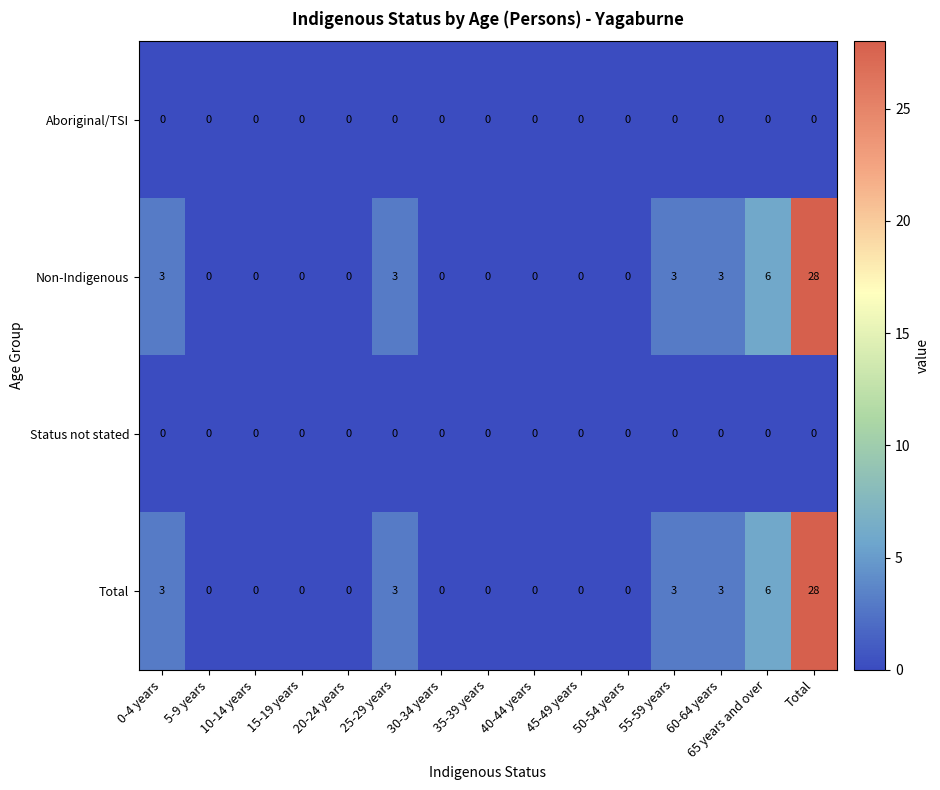

What is the sum of all Non-Indigenous values?

46